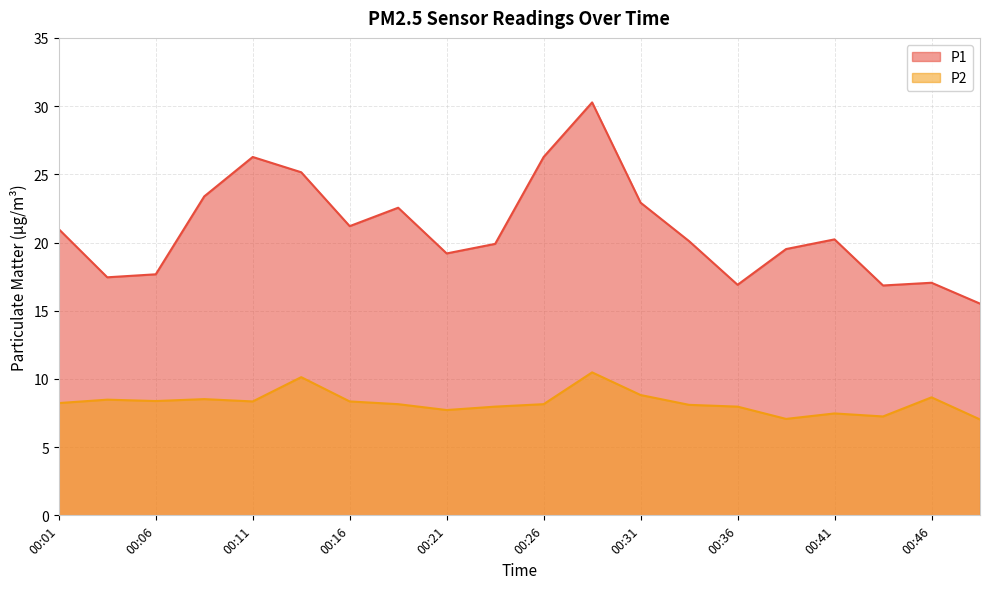

What is the highest value of the P2 series?

10.5